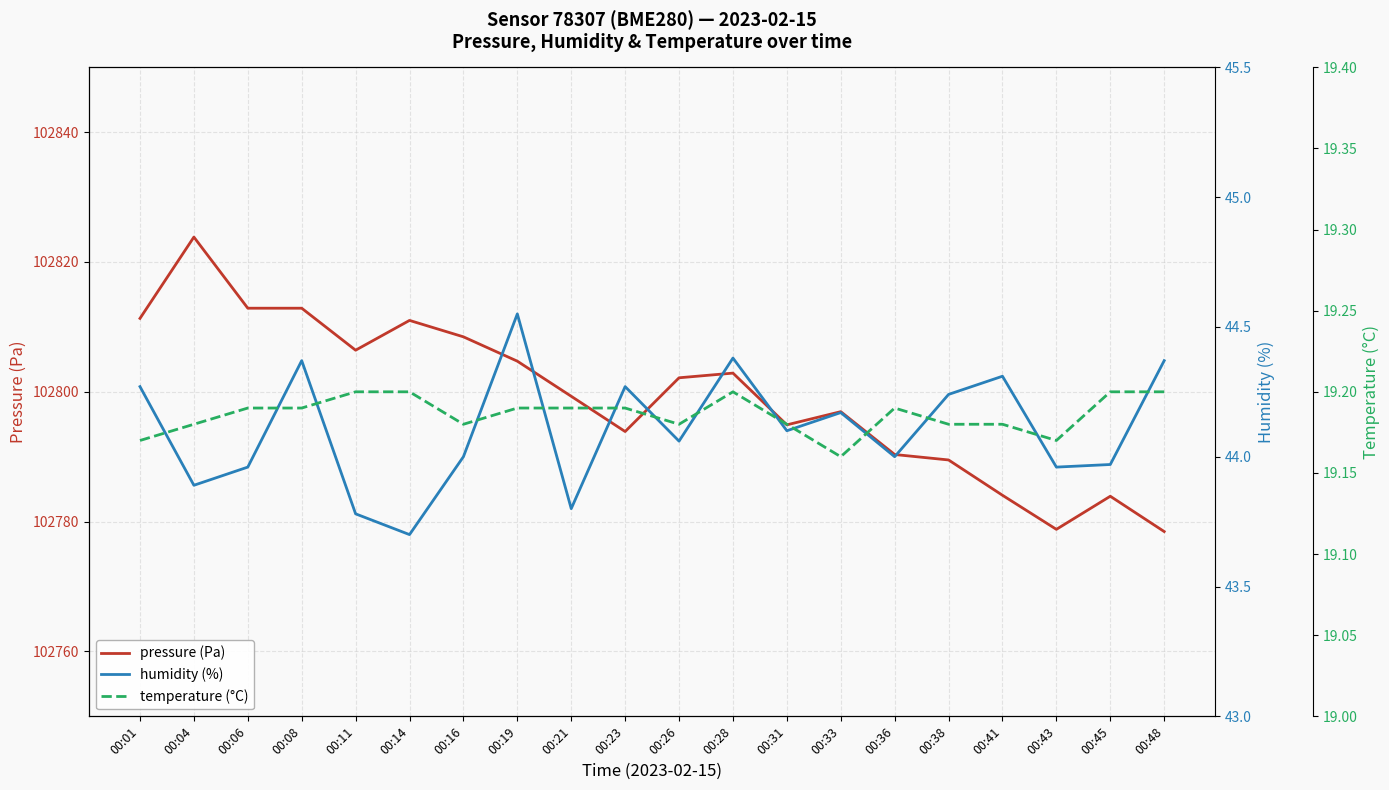

How many interior local peaks does the pressure (Pa) series have?

5